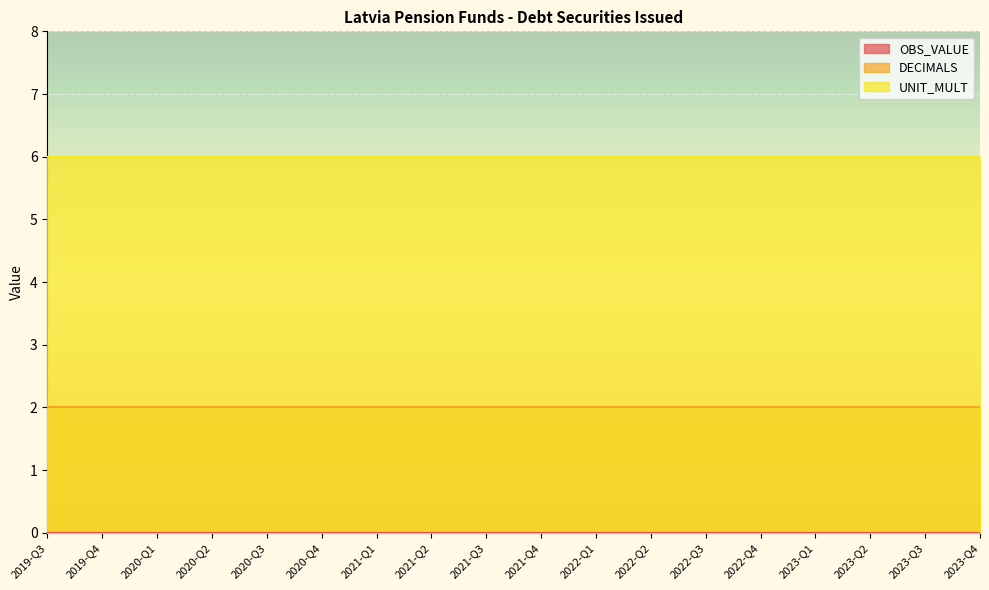

Which has a higher value, 2020-Q1 or 2022-Q3?

2020-Q1